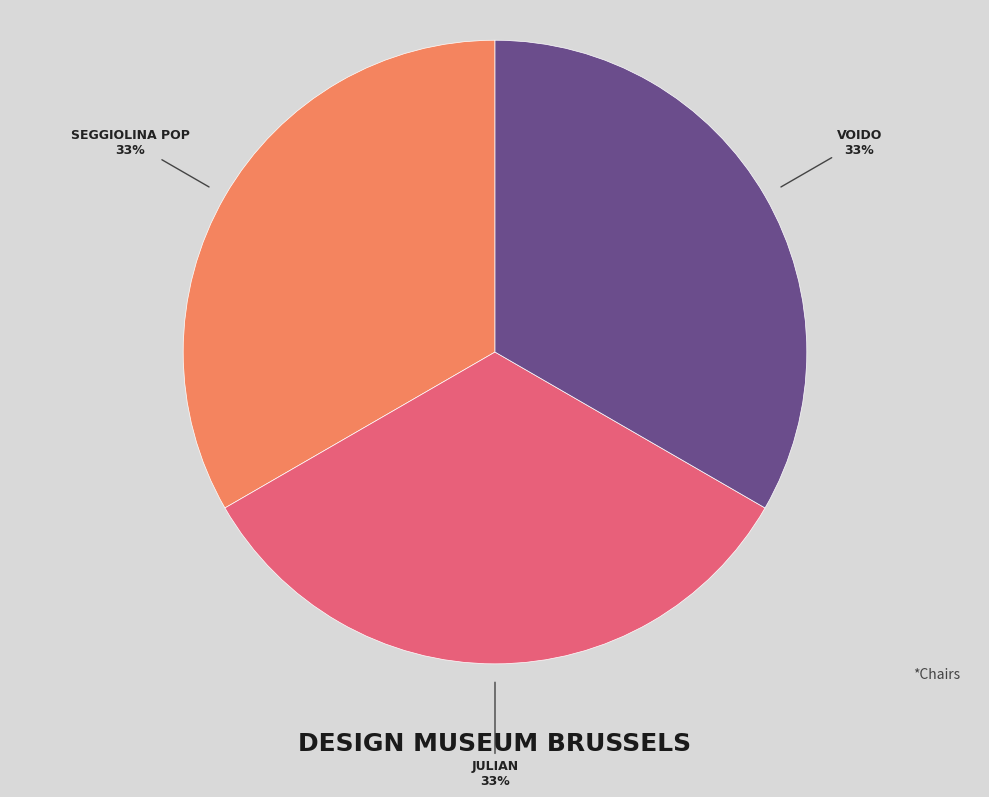

Is there any slice that represents more than half of the pie?

No